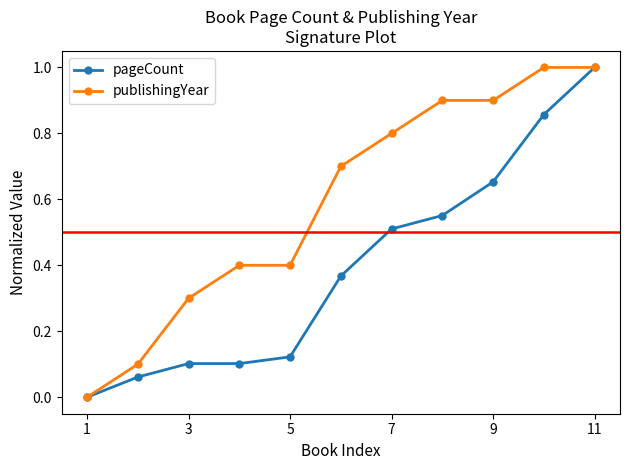

What is the greatest value displayed?

1.0